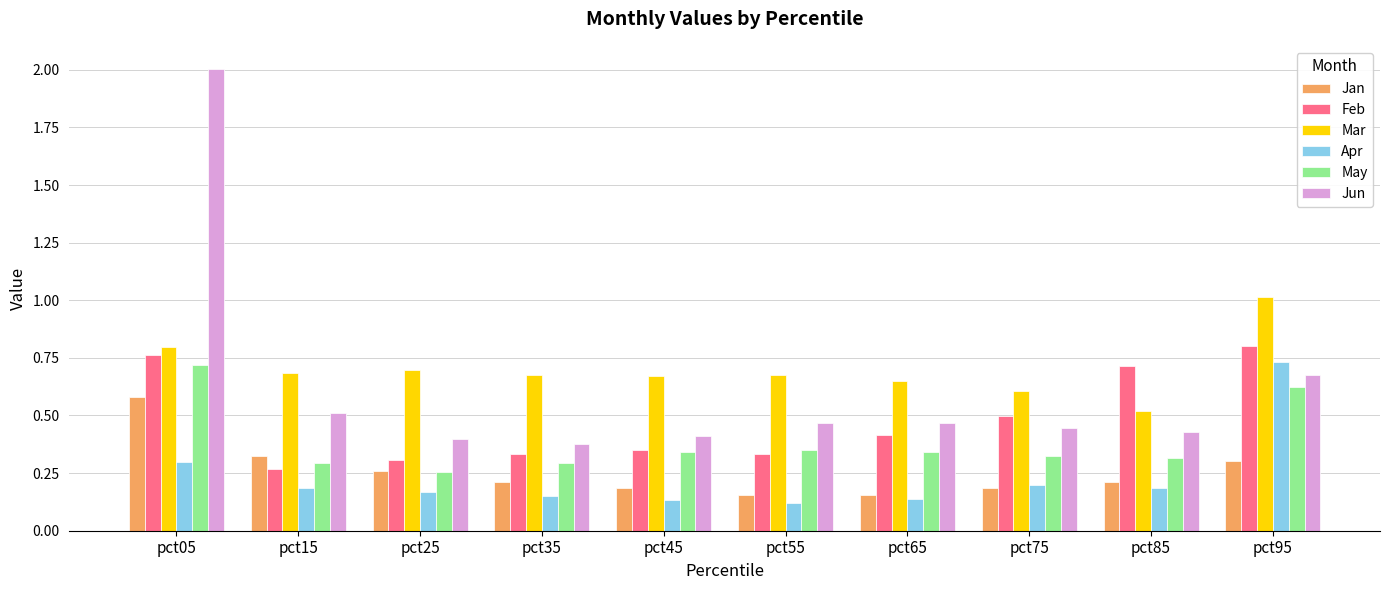

Which category has the highest value across all series?

pct05